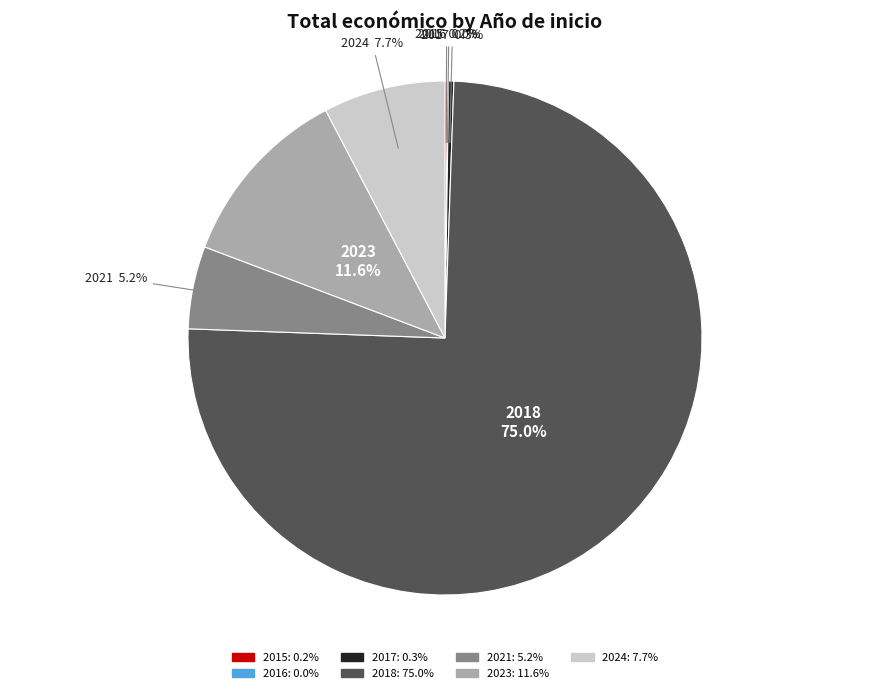

Is there a majority slice in this chart?

Yes